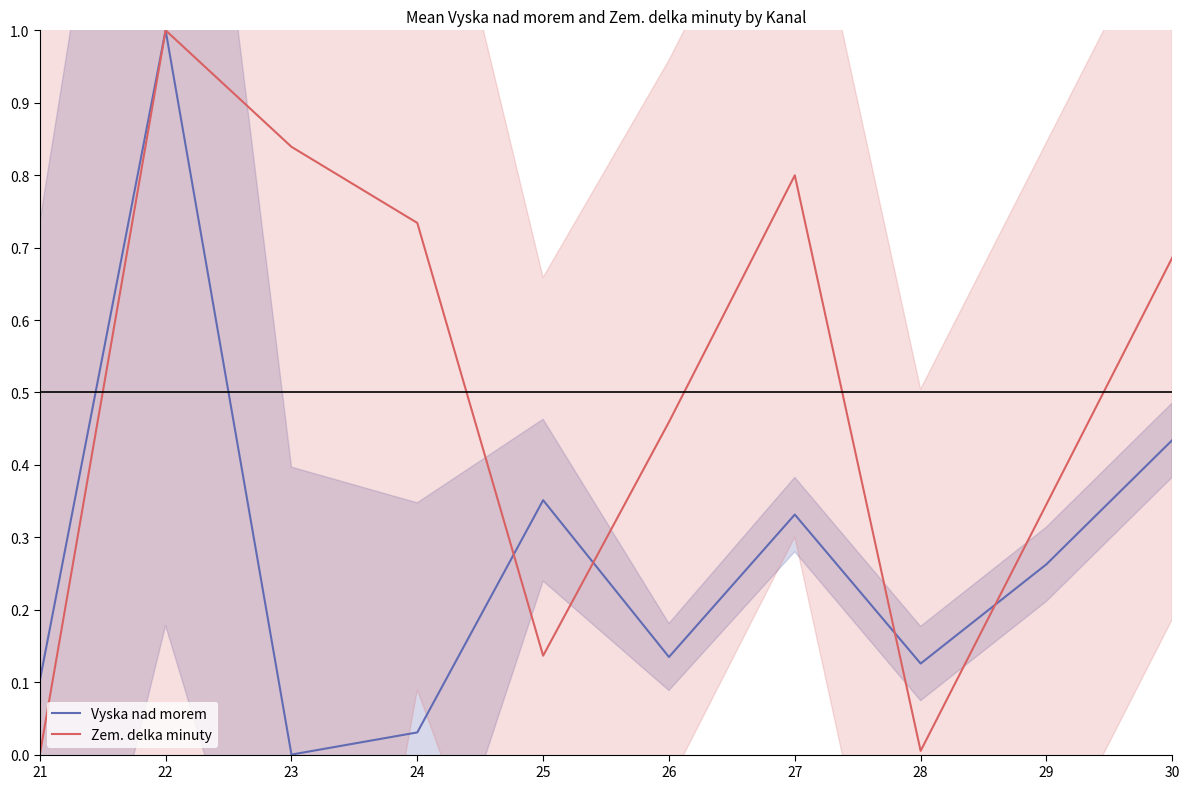

How many intersections are there between Vyska nad morem and Zem. delka minuty?

4